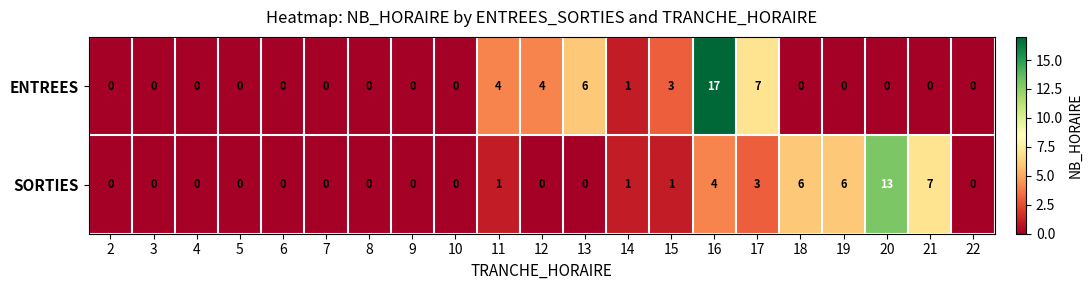

What is the total value across all series at 17?

10